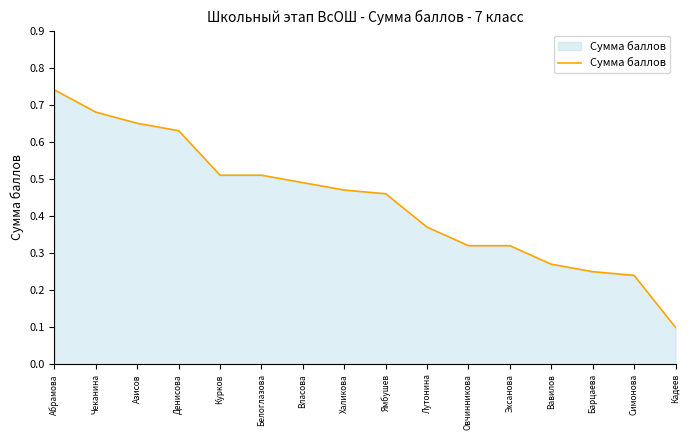

Which has a higher value, Лутонина or Азисов?

Азисов